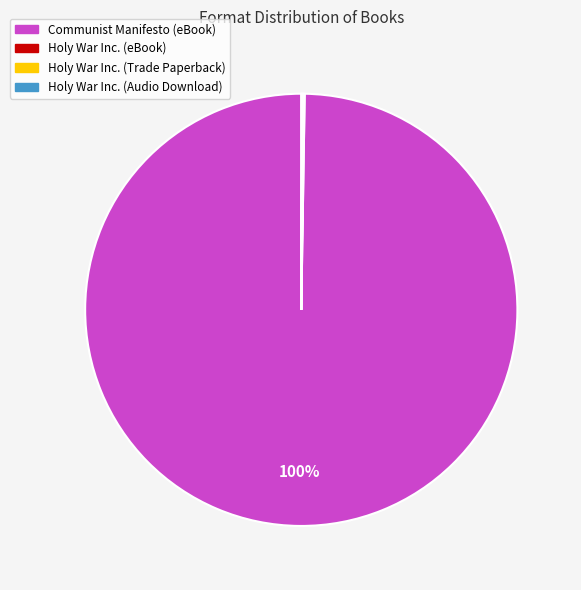

To the nearest percent, what is the average slice percentage?

25%